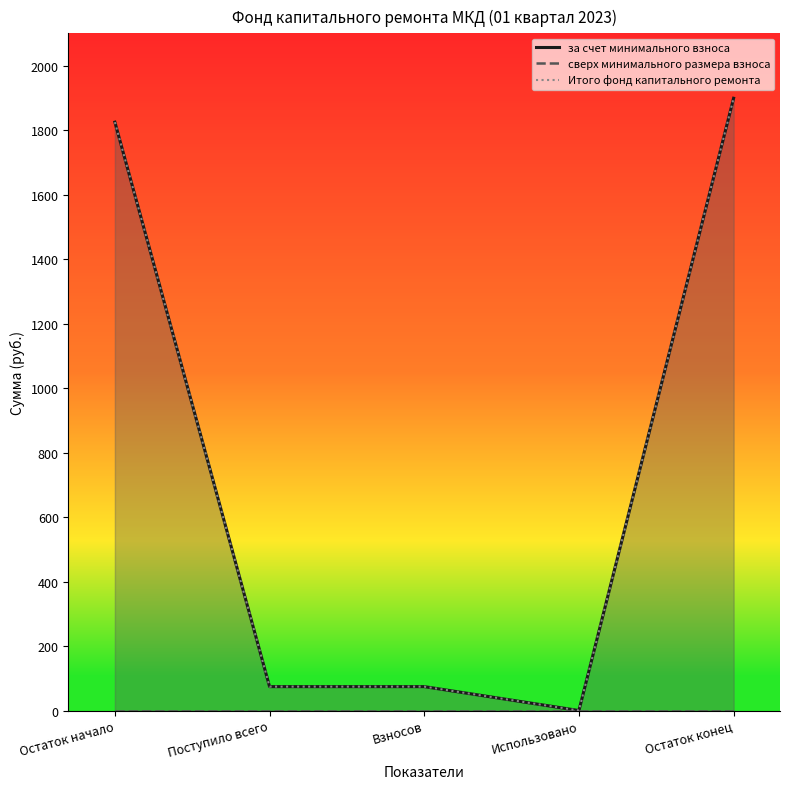

What is the highest value of the Итого фонд капитального ремонта series?

1898.7